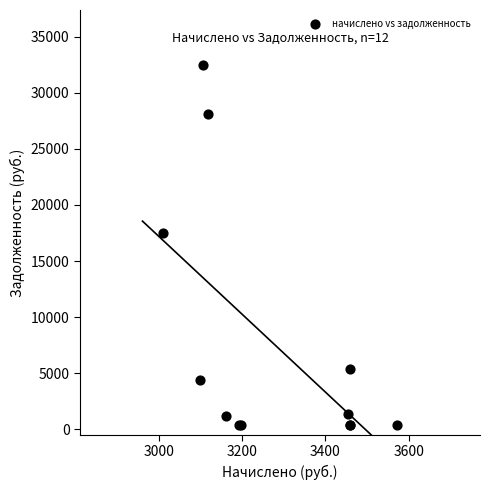

What Y value in the scatter plot is closest to 16431?

17454.4